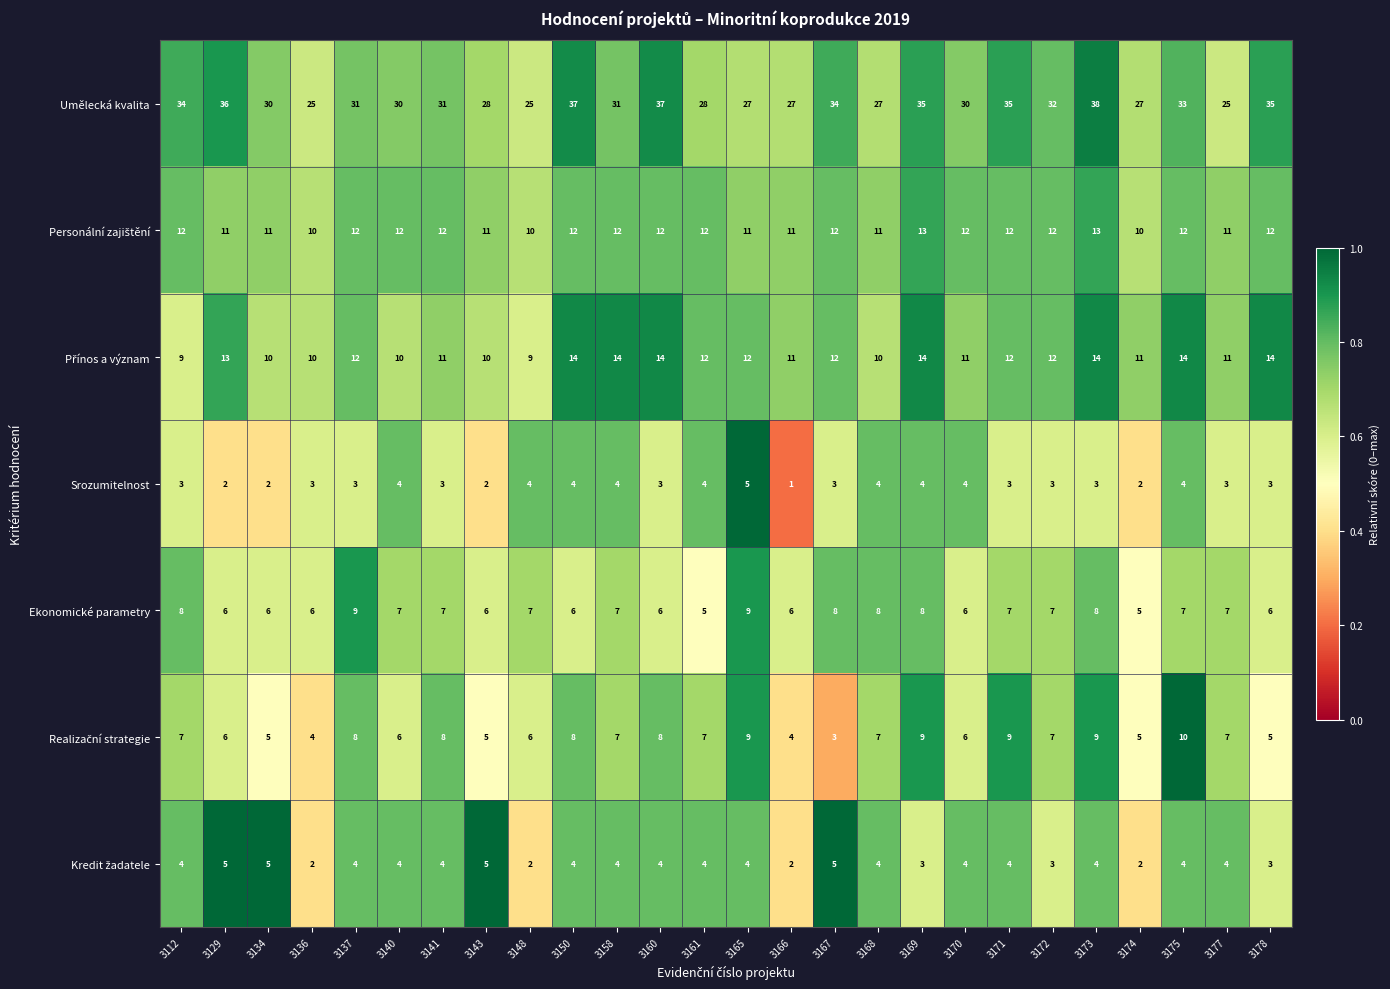

What is the sum of the Ekonomické parametry values at 3112 and 3167?

16